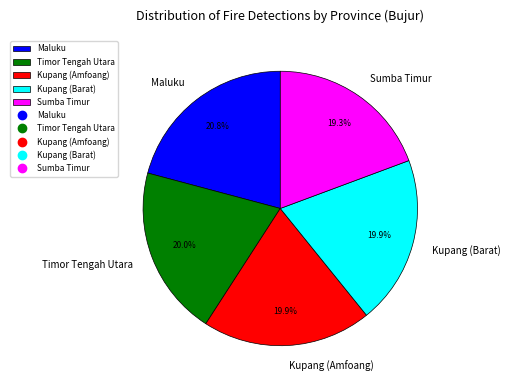

Which category has the smallest portion of the pie?

Sumba Timur